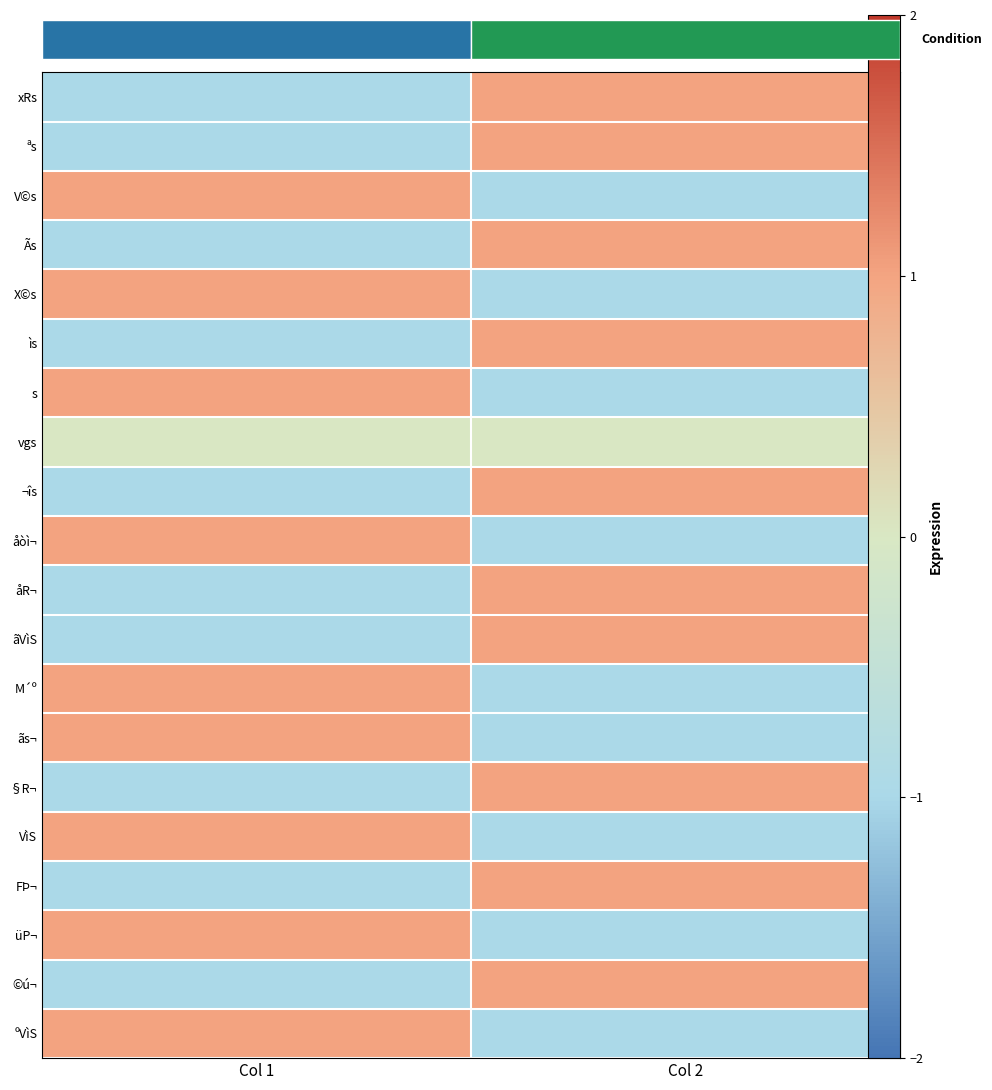

What is the highest value of the ¬îs series?

1